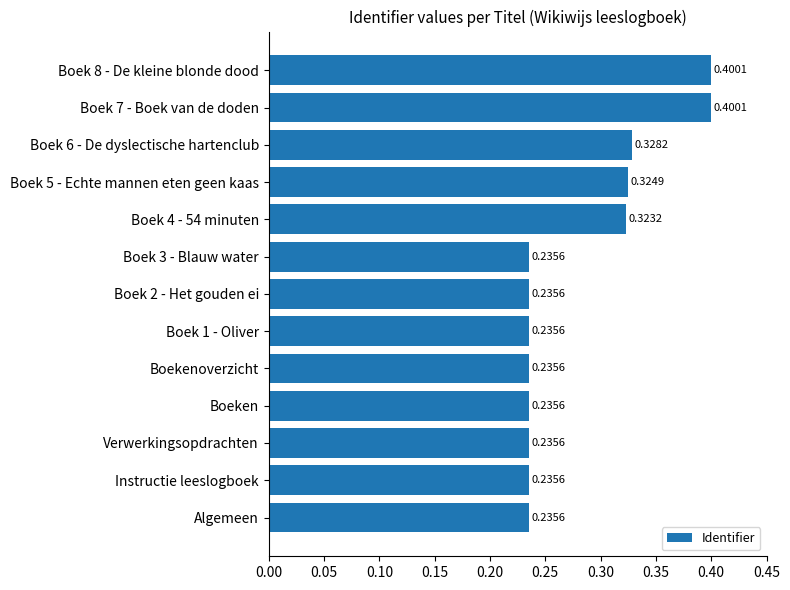

What is the sum of all values?

3.7